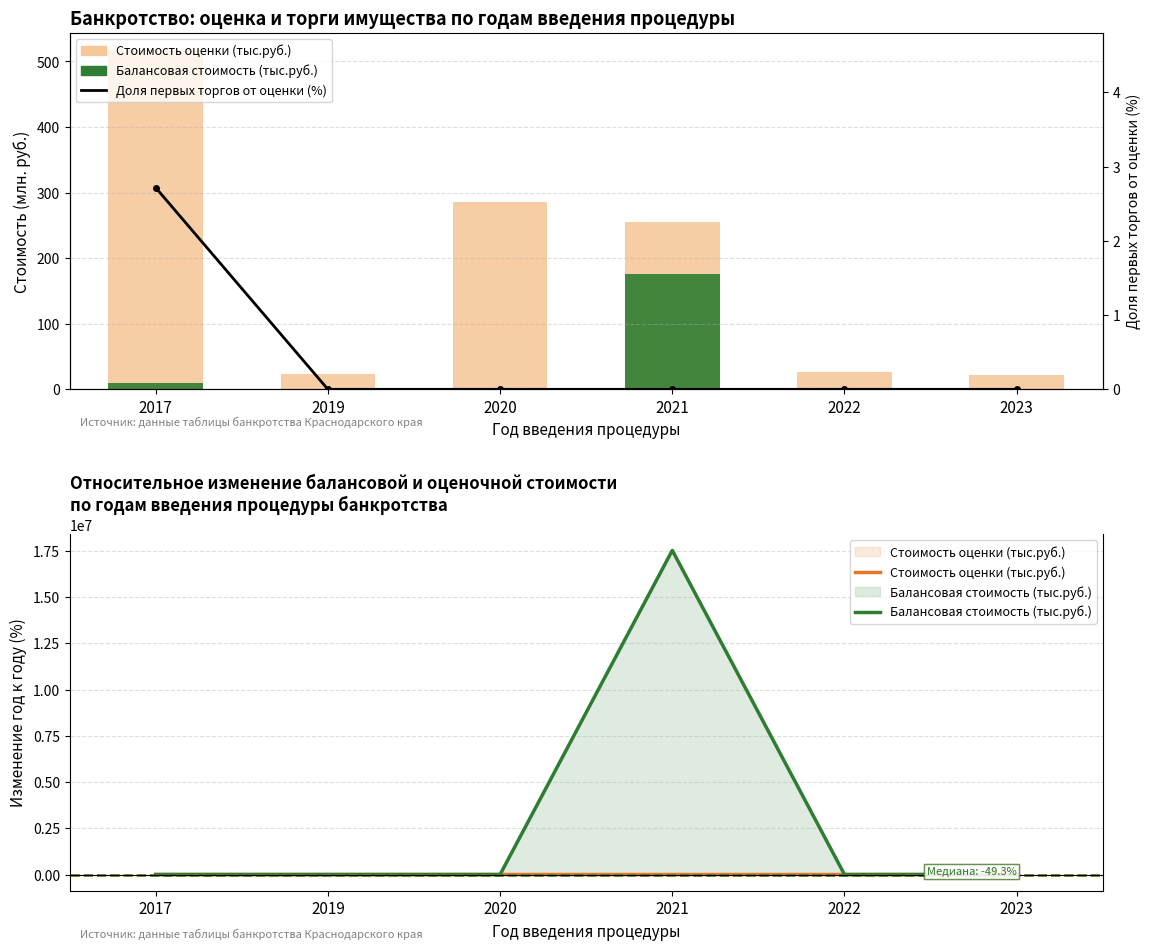

Reading left to right, extract all data points from this chart.

Стоимость оценки (тыс.руб.): 2017=0.0	2019=-95.6	2020=1149.7	2021=-10.9	2022=-89.5	2023=-18.4
Балансовая стоимость (тыс.руб.): 2017=0.0	2019=-100.0	2020=0.0	2021=17523400.0	2022=-98.7	2023=-100.0
Доля торгов от оценки (%): 2017=2.7	2019=0.0	2020=0.0	2021=0.0	2022=0.0	2023=0.0